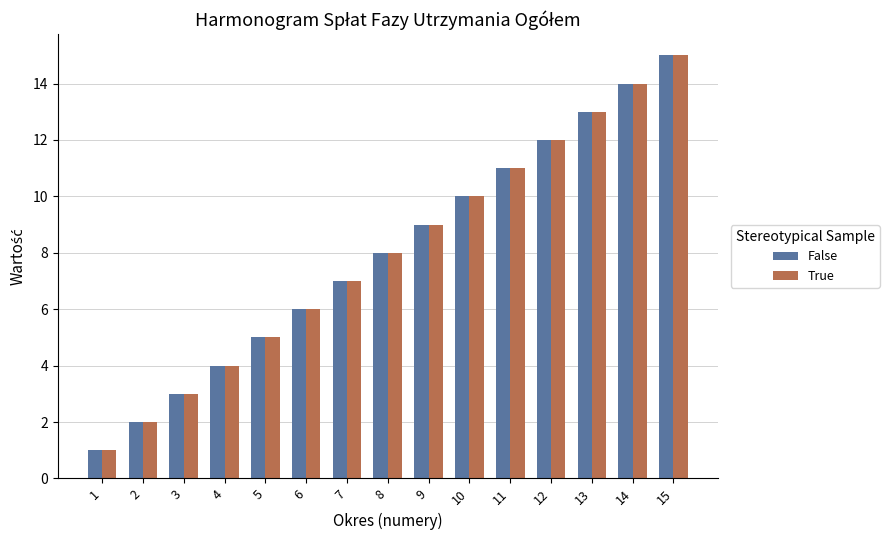

What is the sum of all False values?

120